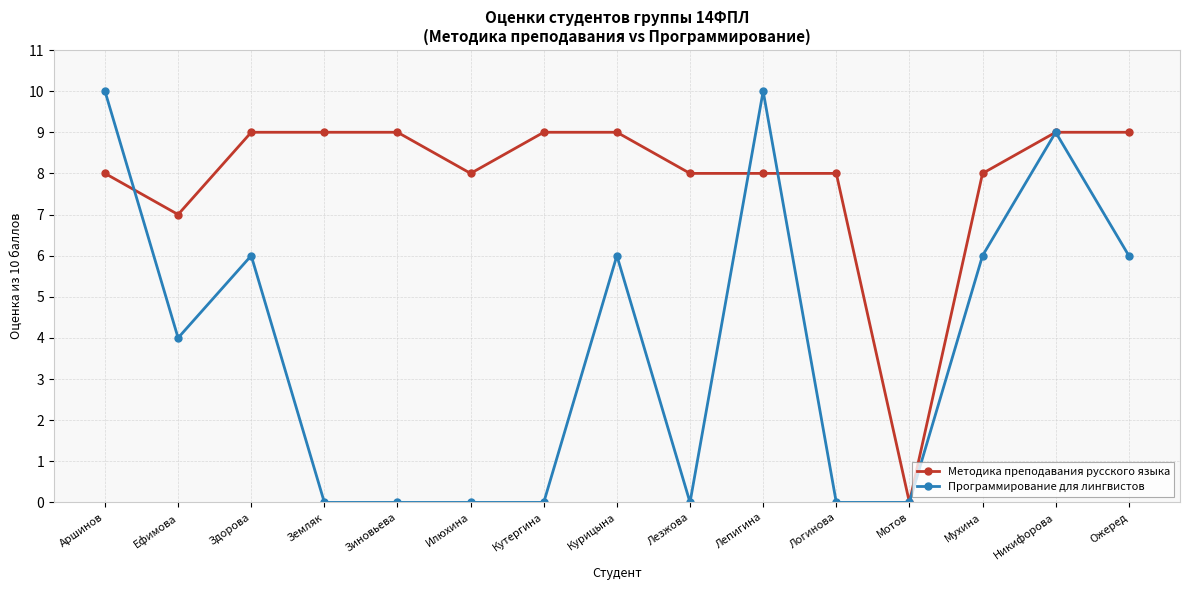

How many data points does each series have?

15